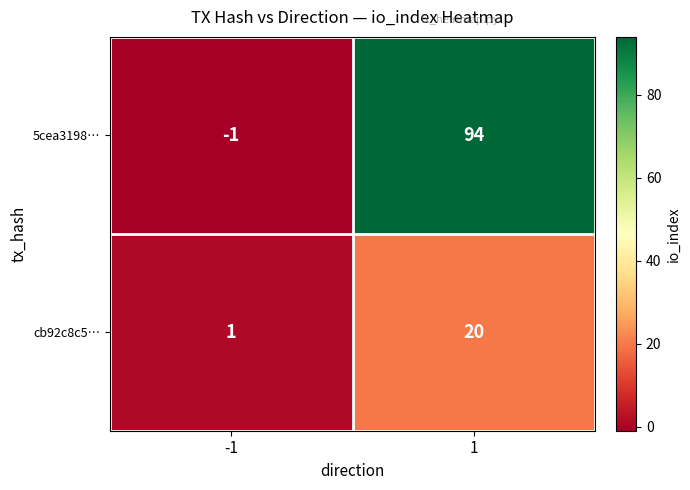

Reading left to right, transcribe all the data shown in this chart.

5cea3198…: -1	94
cb92c8c5…: 1	20